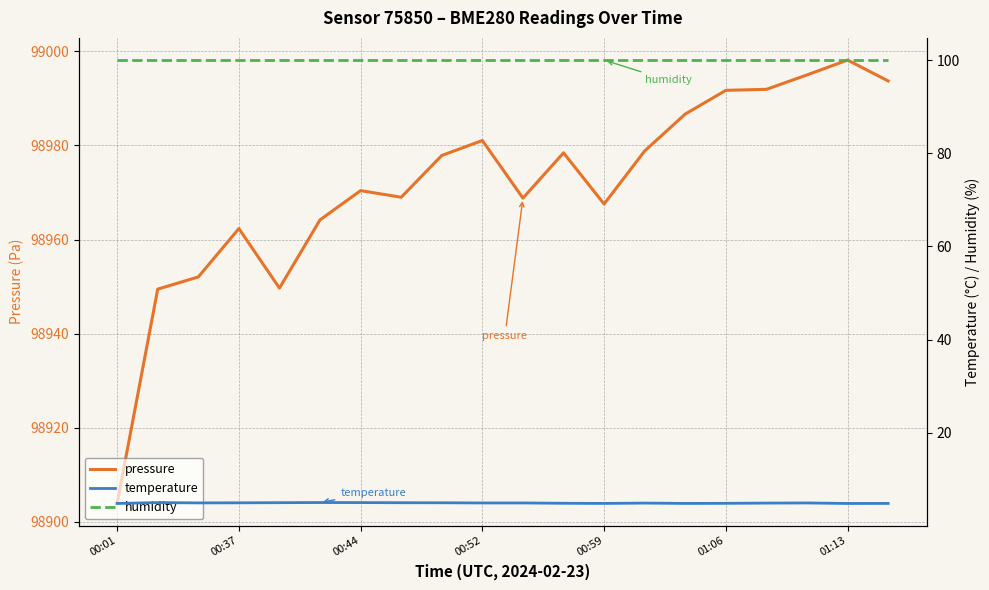

At how many categories does at least one series exceed 10805?

20